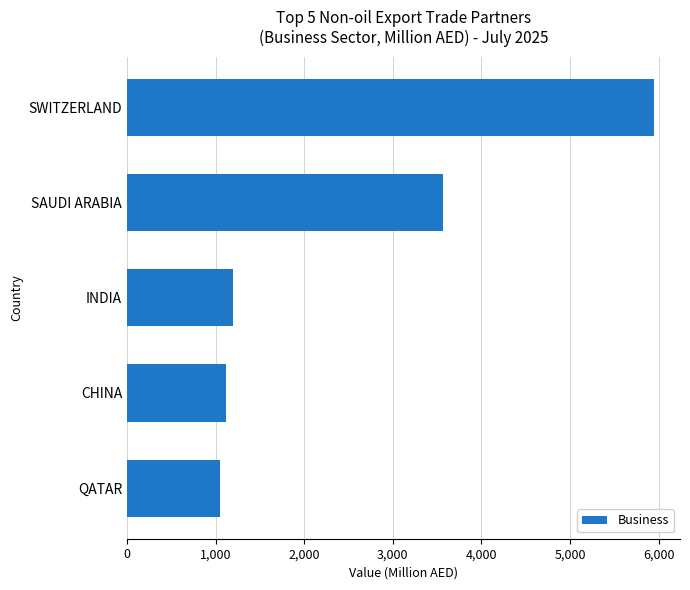

What is the sum of all values?

12862.5